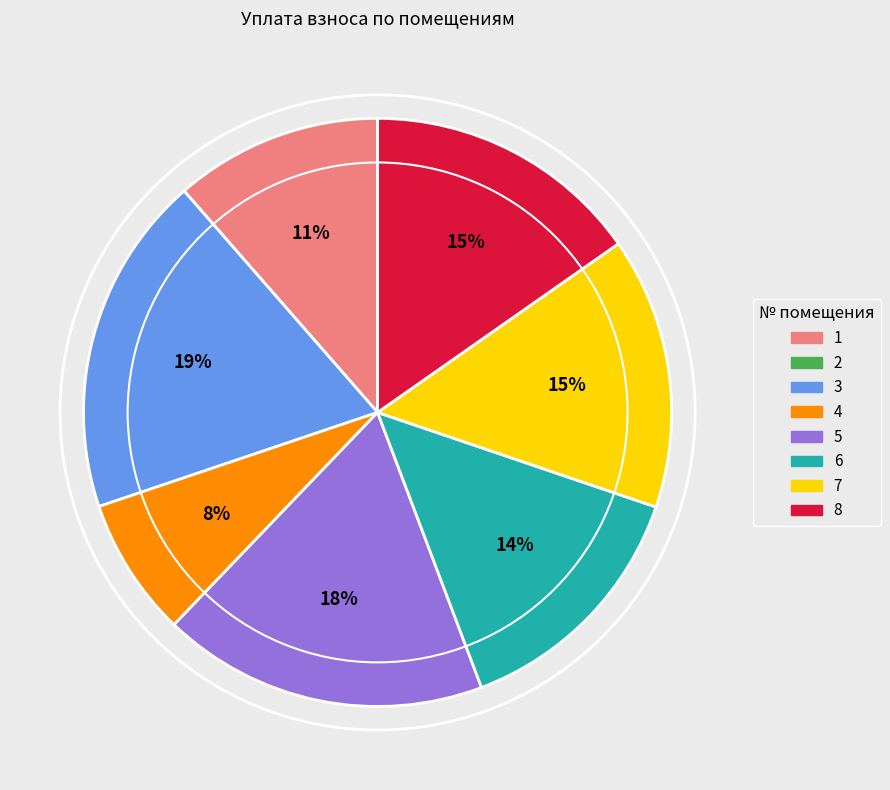

Is there any slice that represents more than half of the pie?

No